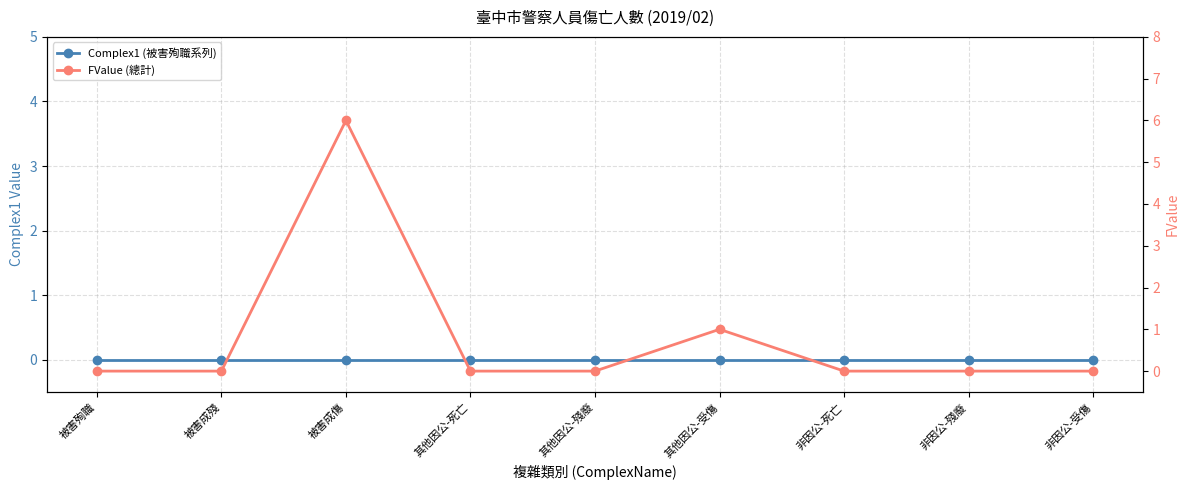

List the series in order of their peak value, lowest first.

Complex1 (被害殉職系列), FValue (總計)